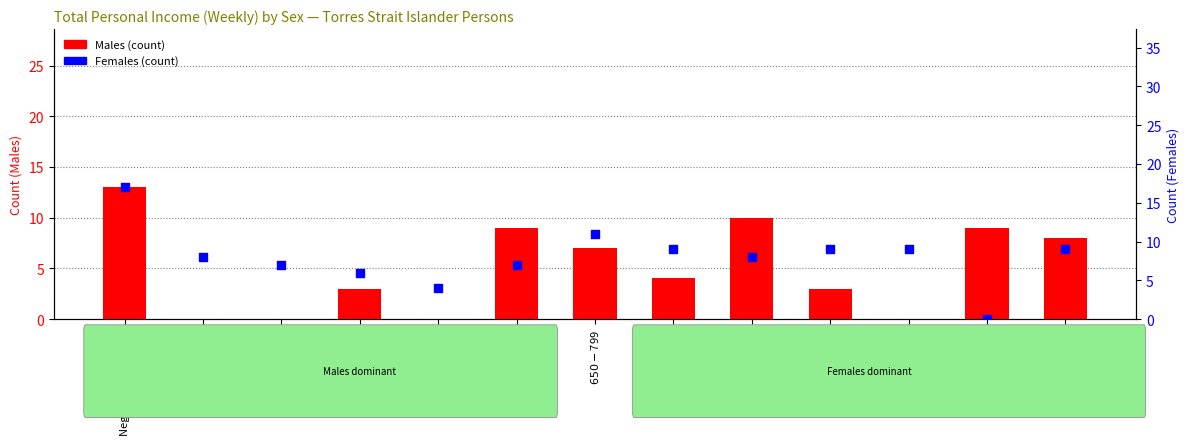

Which series contains the lowest Y value?

Males (count)